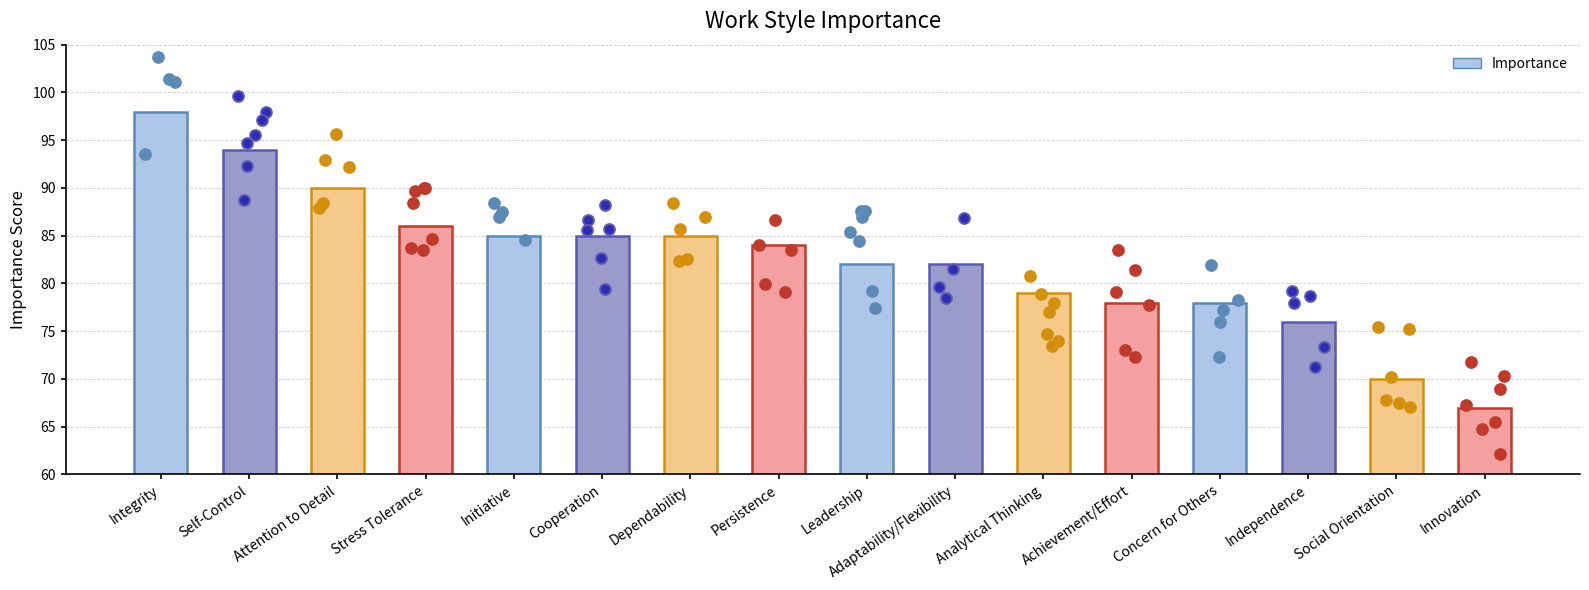

Between Concern for Others and Cooperation, which is larger?

Cooperation